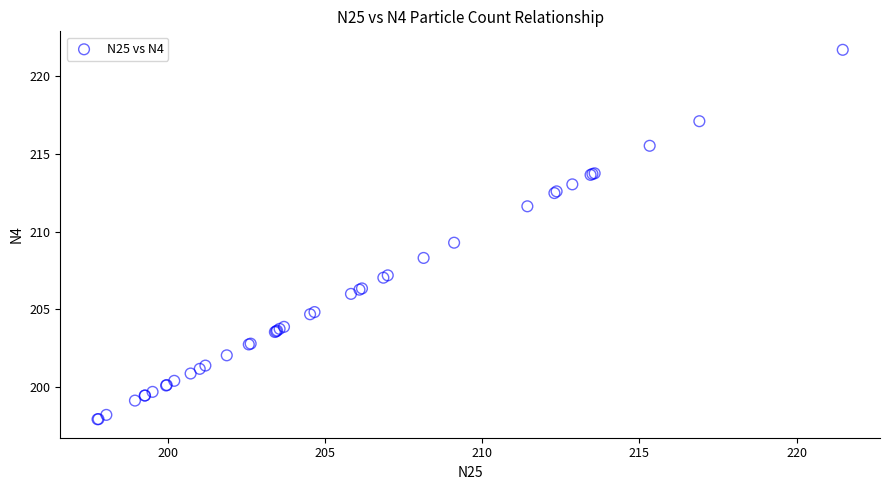

What Y value in the scatter plot is closest to 209?

209.3